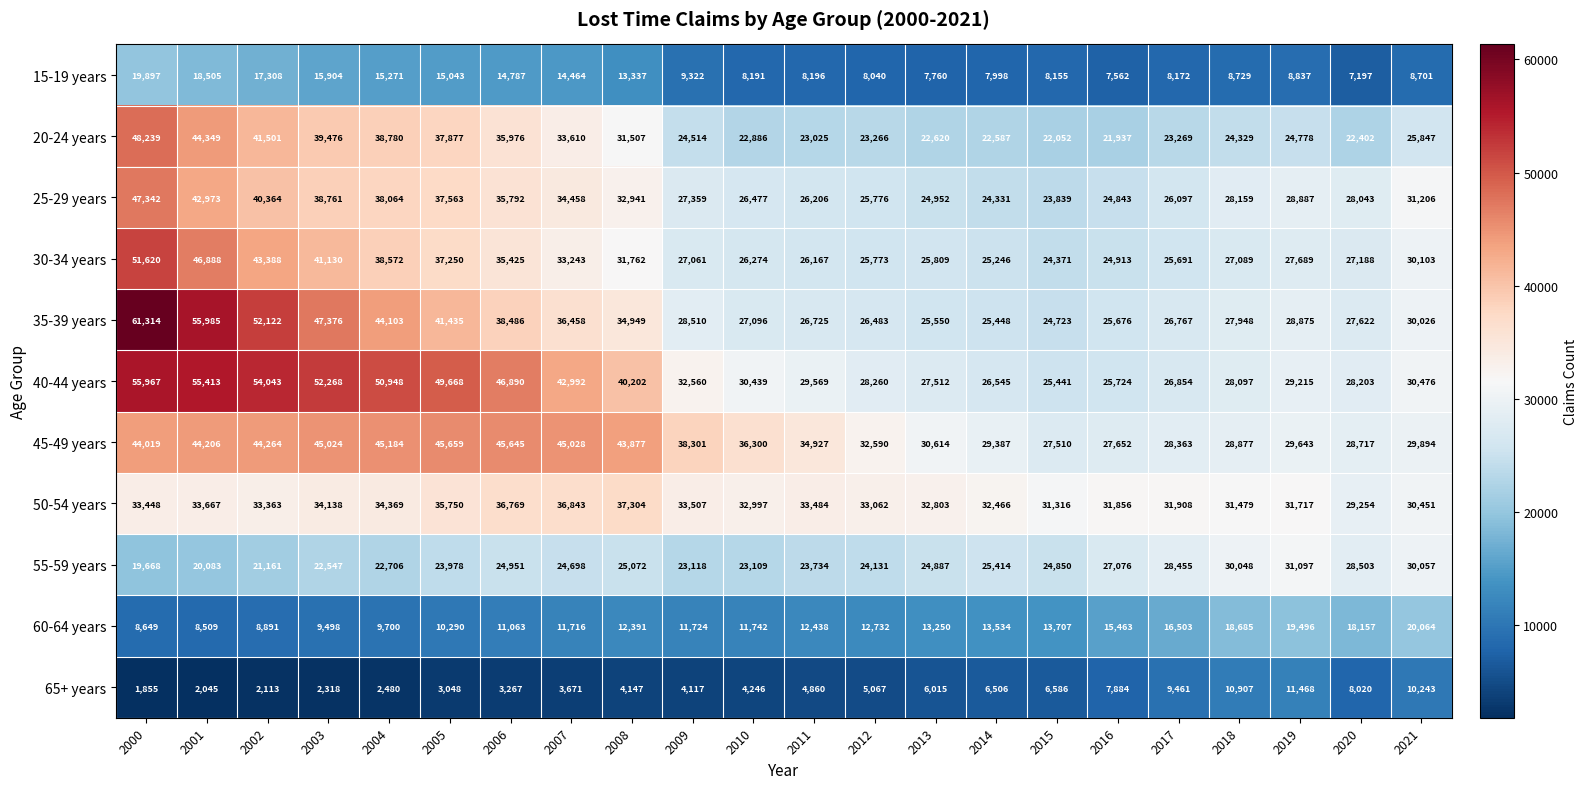

Which series has the largest range (max minus min)?

35-39 years